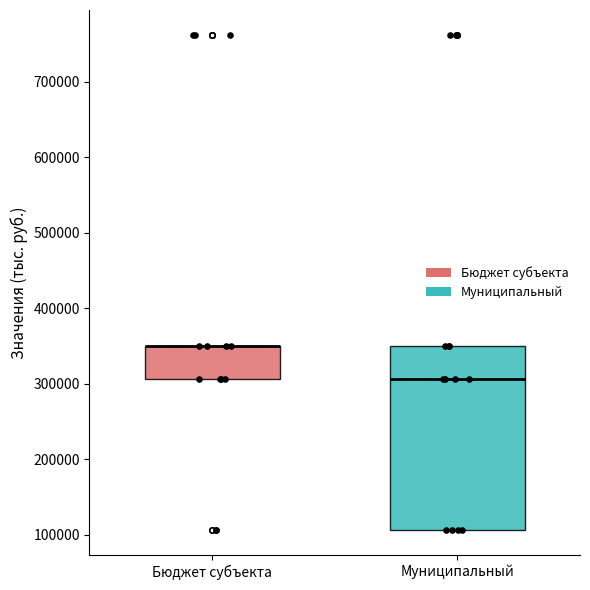

Comparing the boxes themselves (not the whiskers), which one is the tallest?

Муниципальный